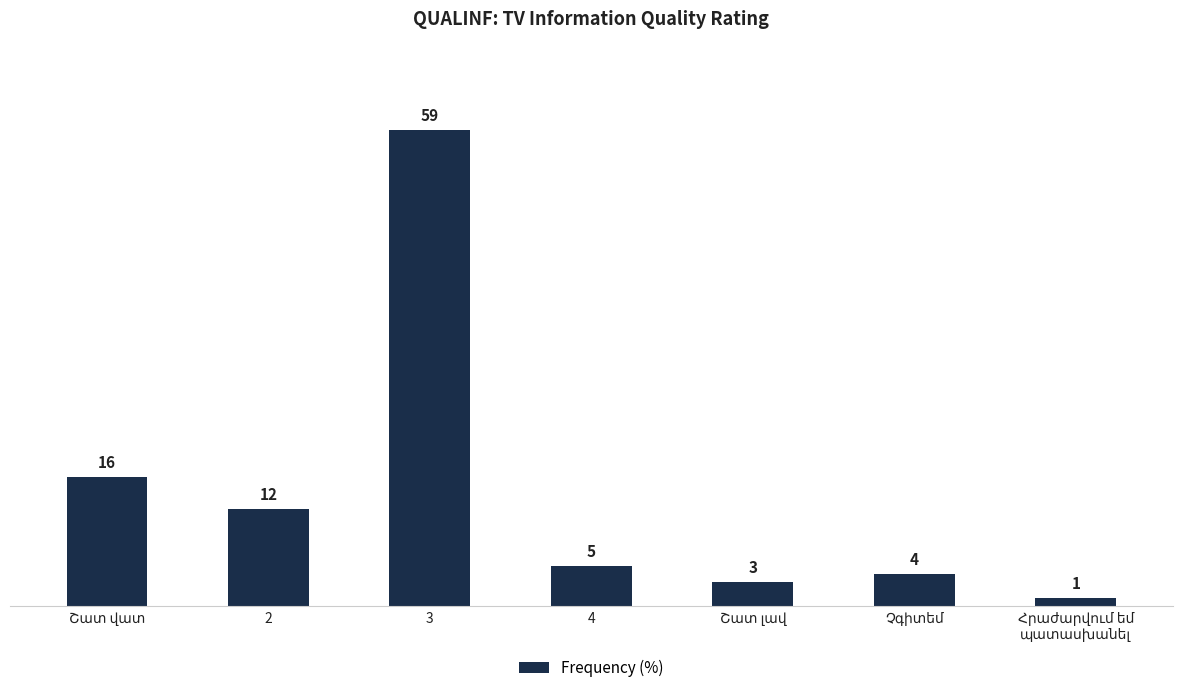

What is the minimum value shown in the chart?

1